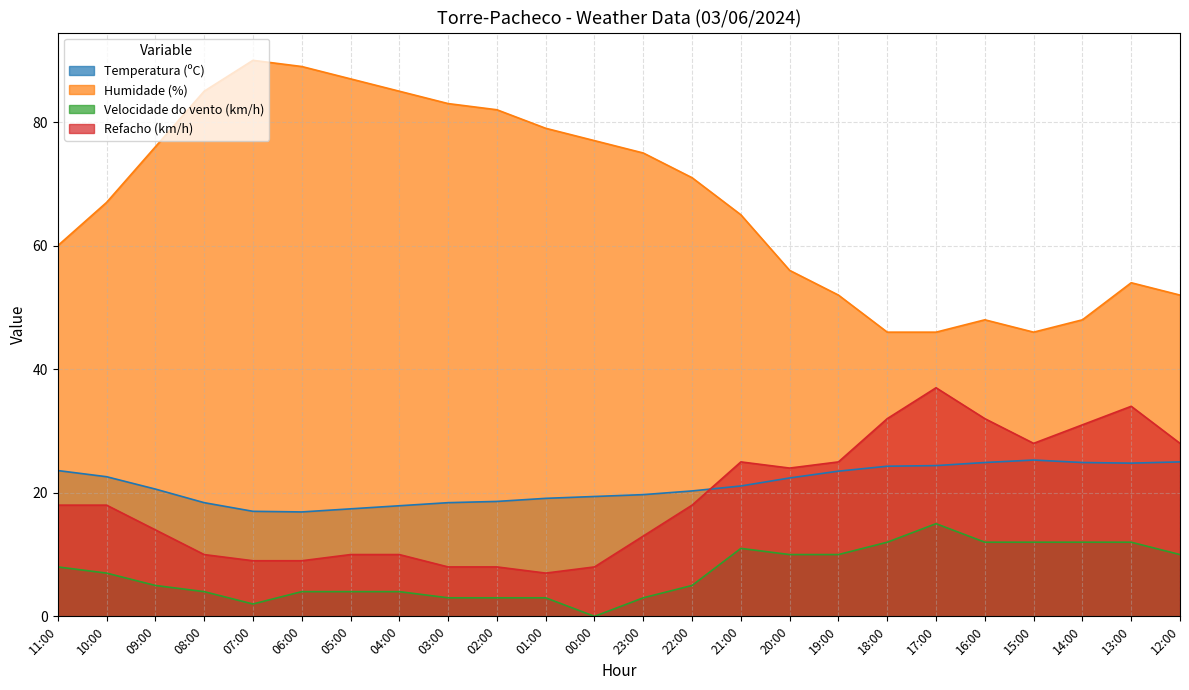

How many data points in Velocidade do vento (km/h) are less than 7?

12